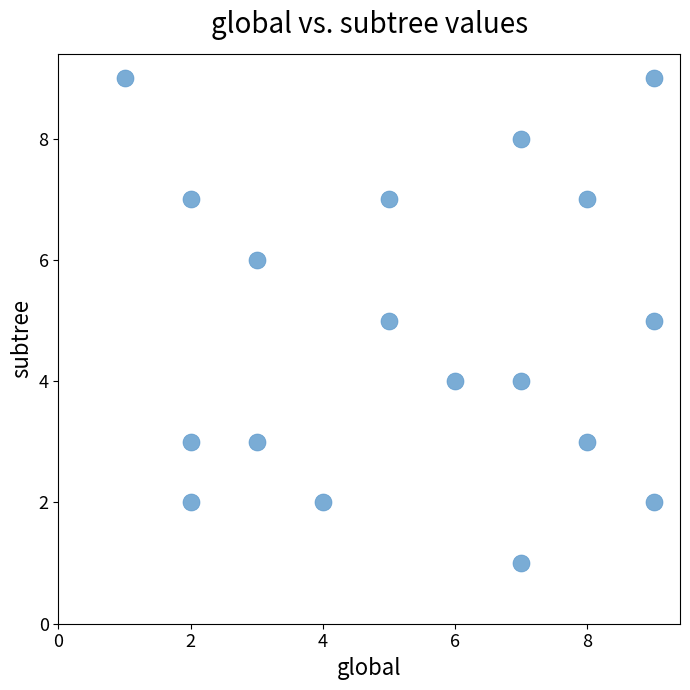

What is the range of X values (max minus min)?

8